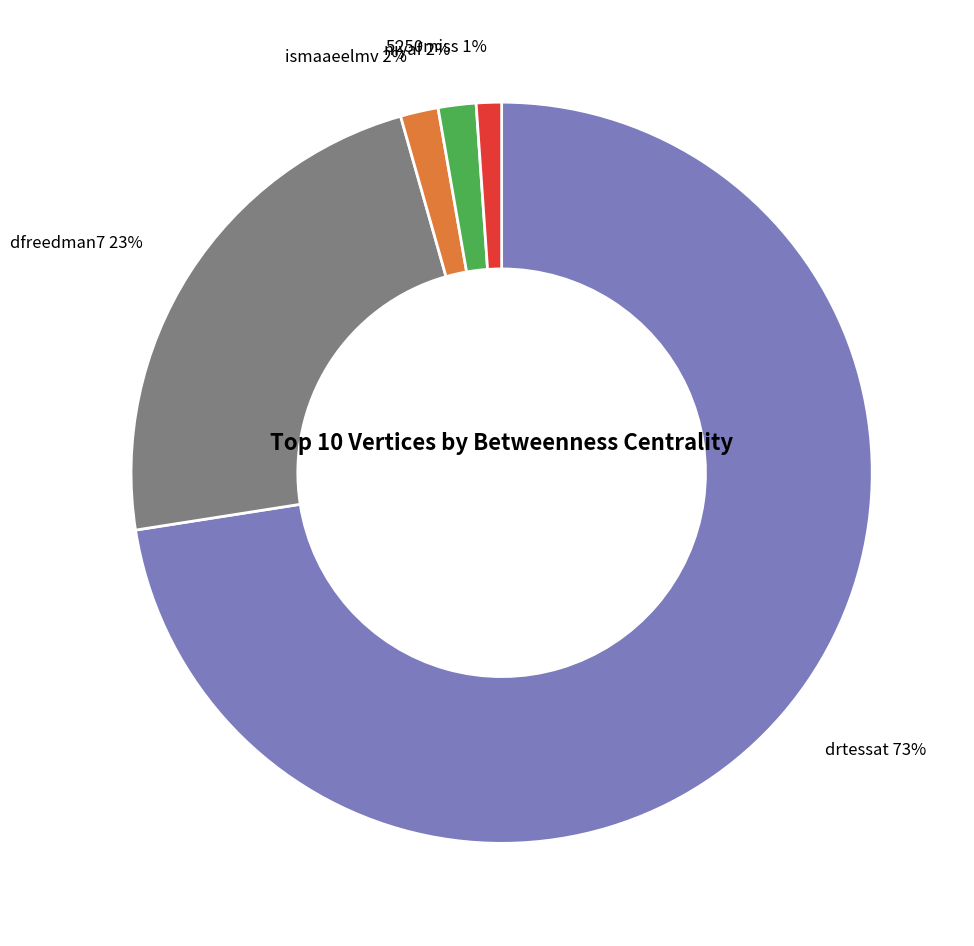

Between niyaf and drtessat, which is larger?

drtessat